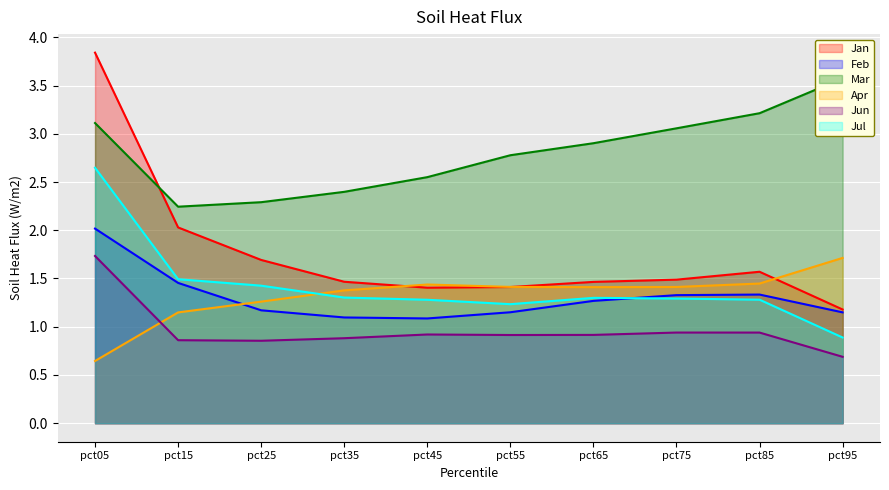

What is the value of the Mar point at the 9th from the left?

3.2